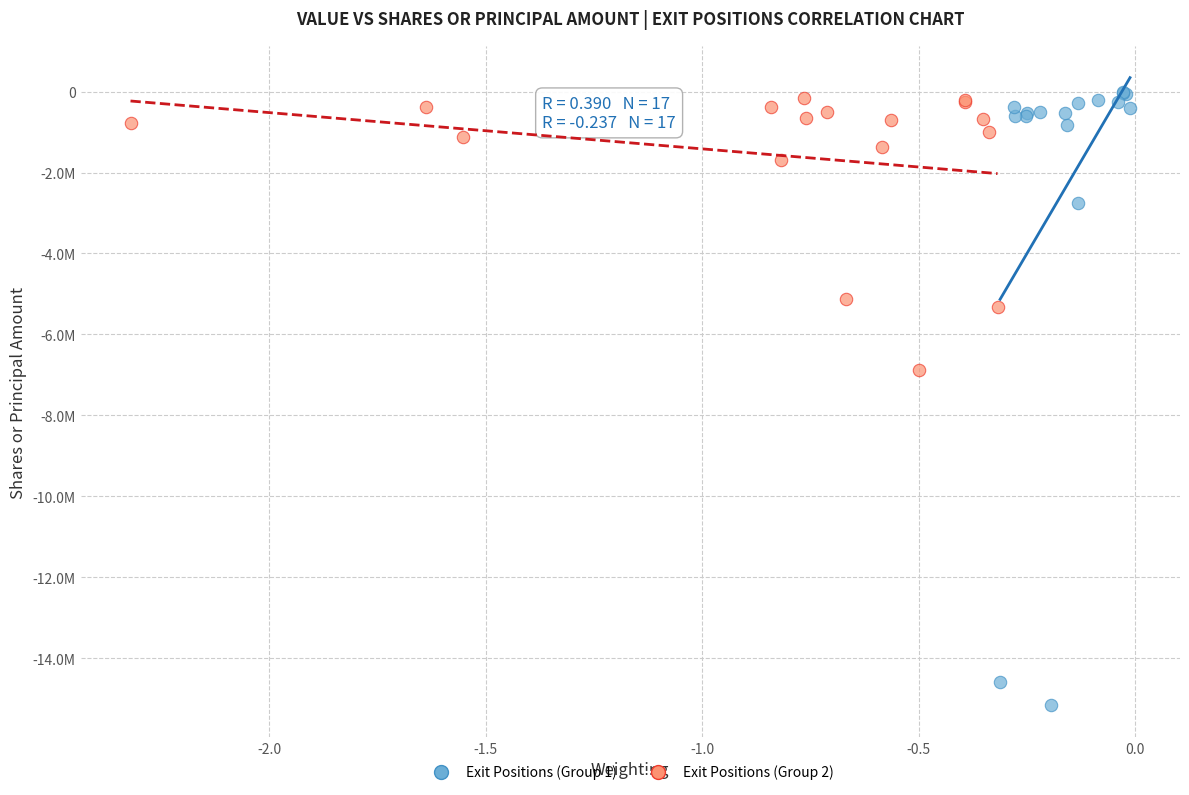

Which series reaches the maximum Y coordinate?

Exit Positions (Group 1)